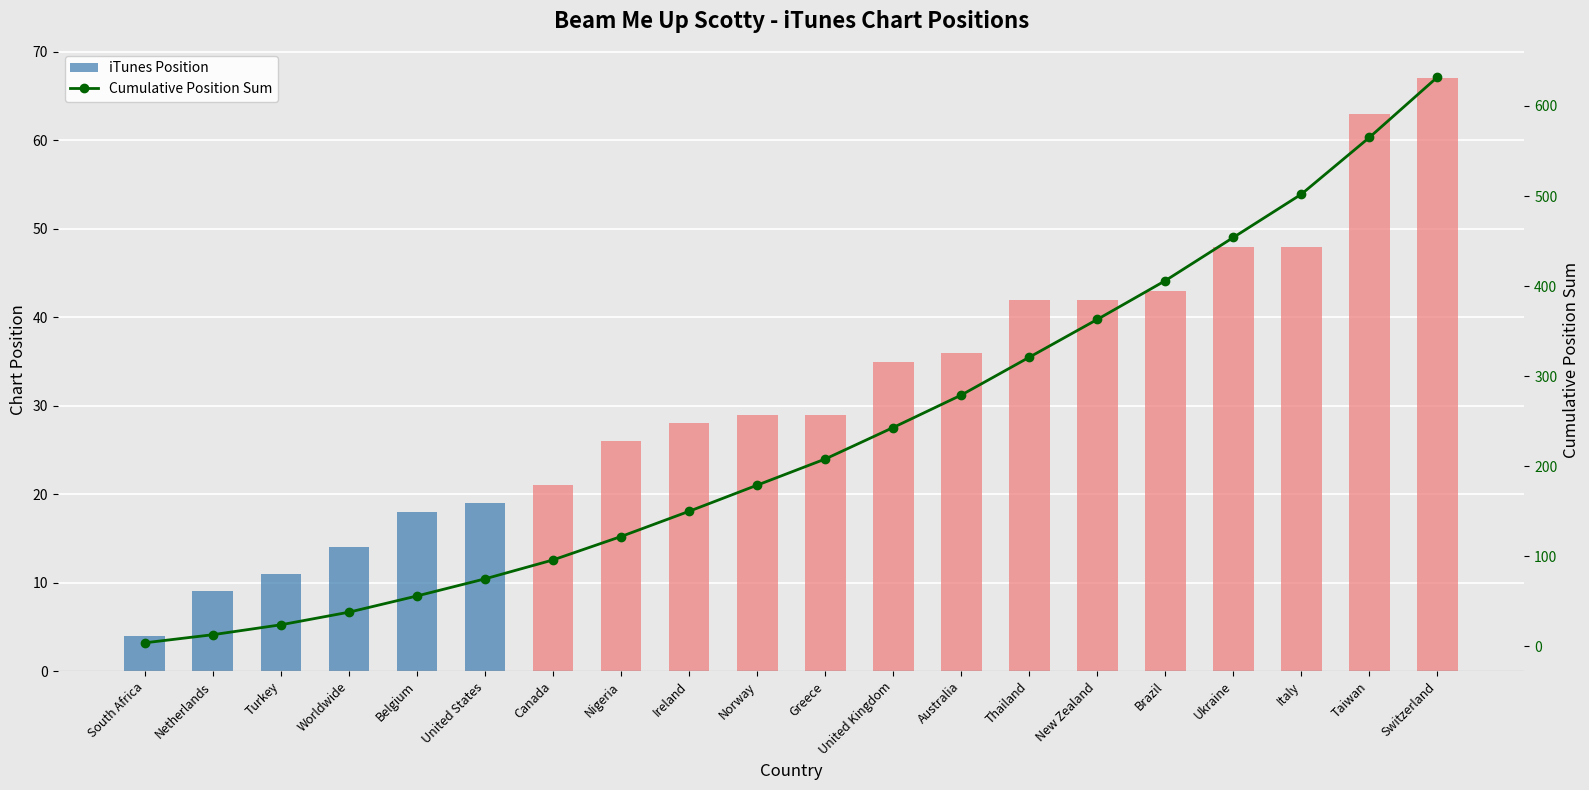

At which category does the chart reach its peak across all series?

Switzerland